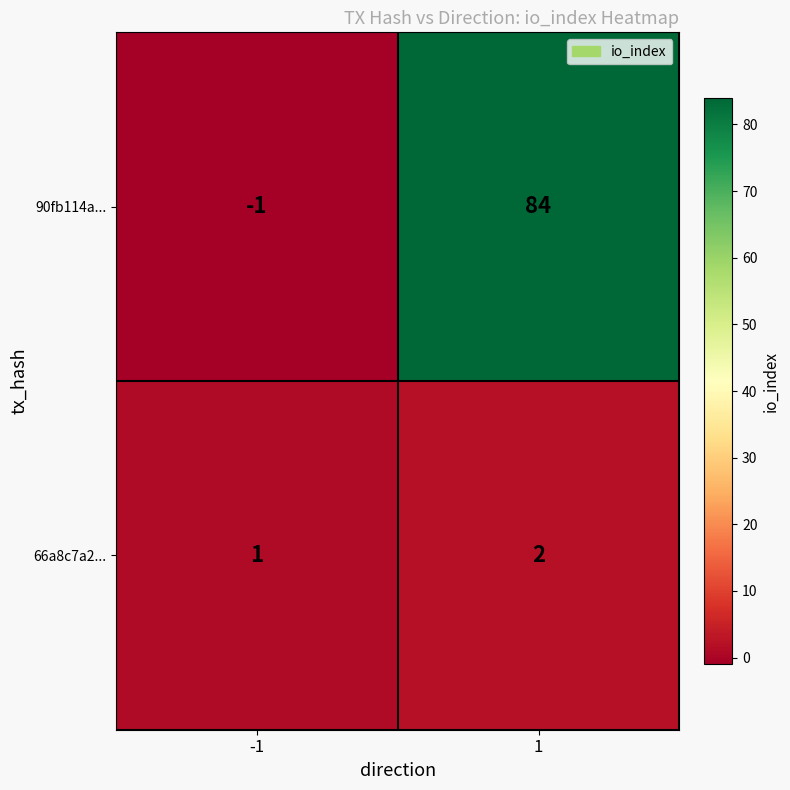

At 1, list the series in order from largest to smallest.

90fb114a..., 66a8c7a2...